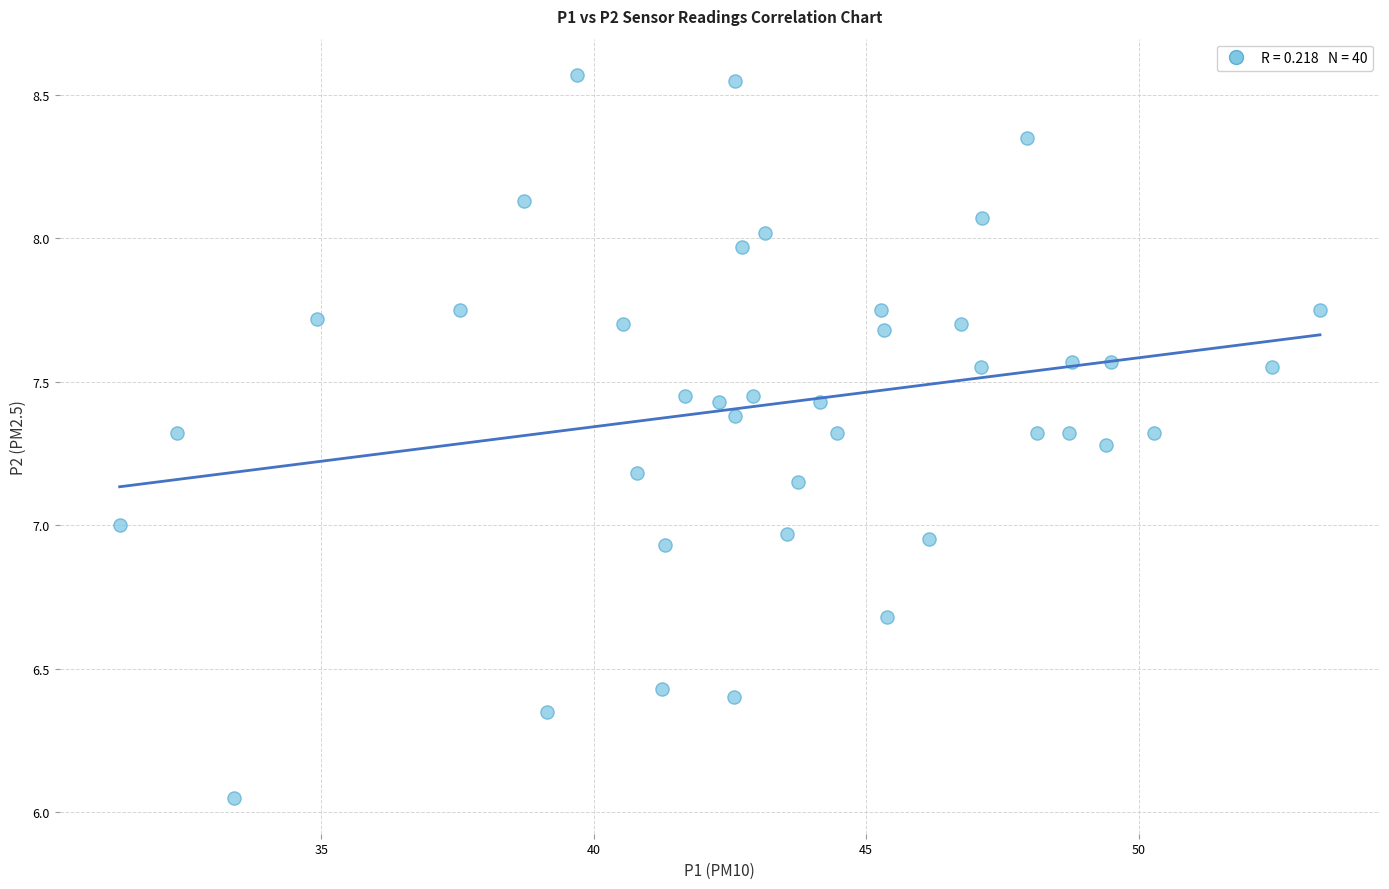

What is the range of Y values (max minus min)?

2.5